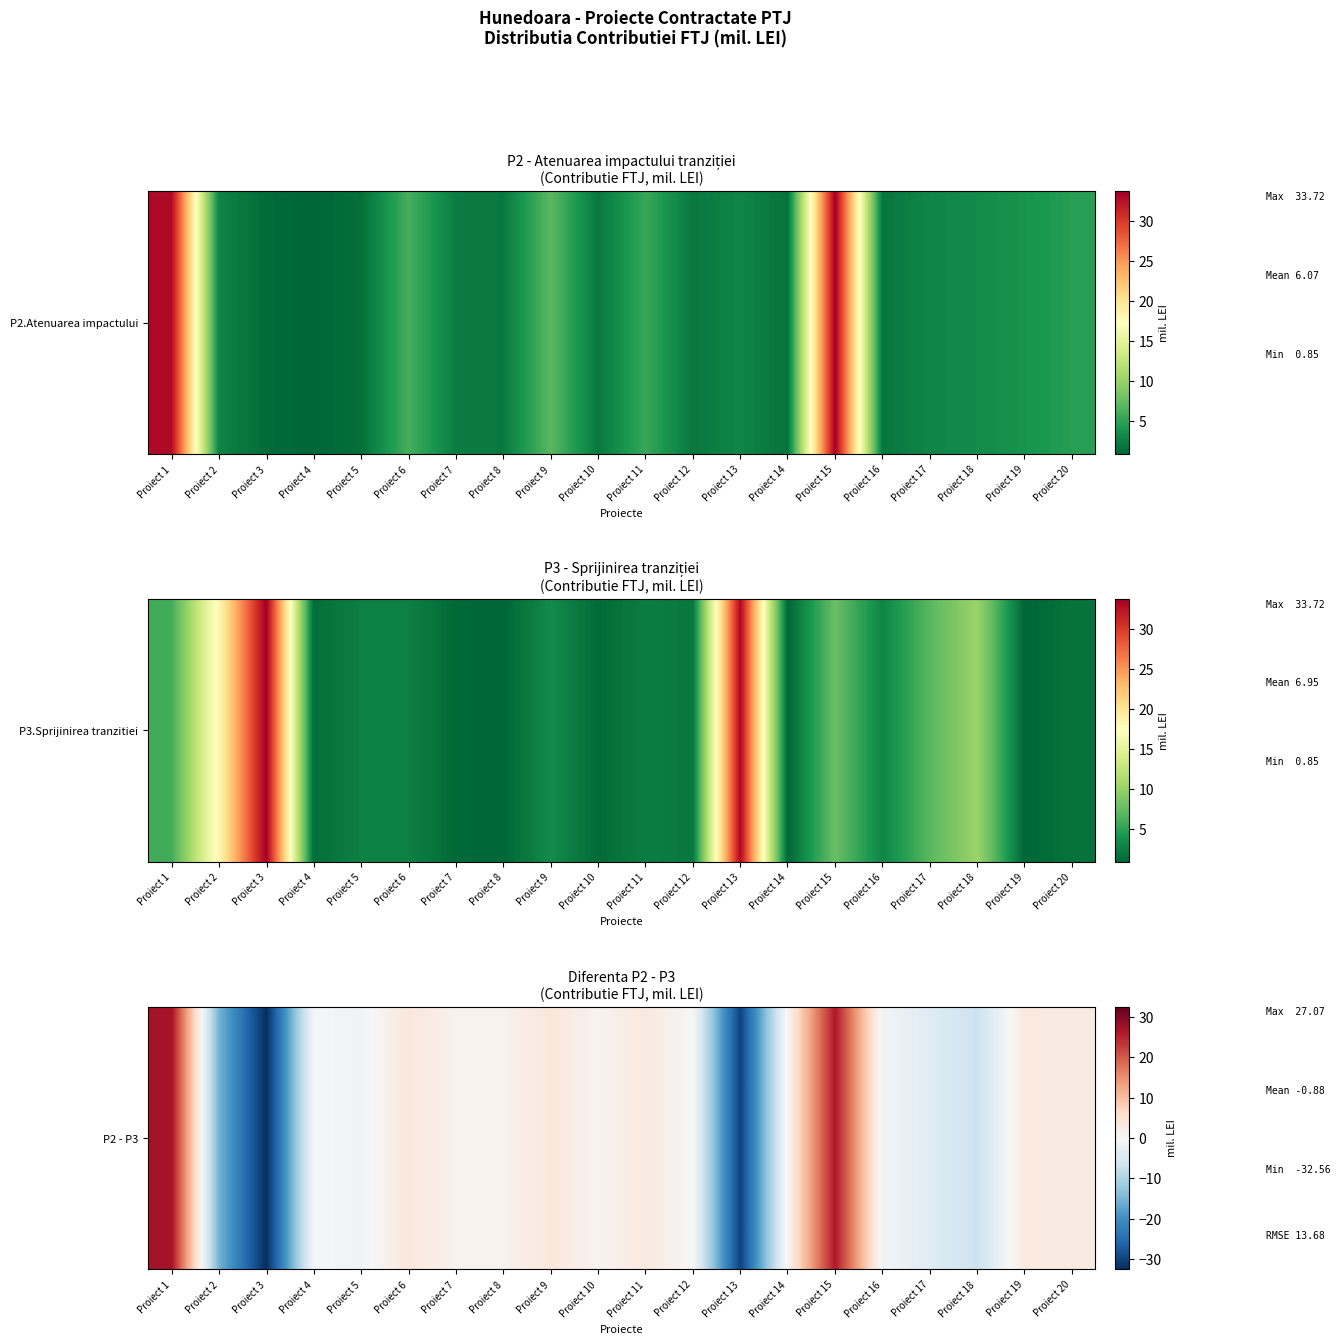

What is the change in value from Proiect 8 to Proiect 16?

-2.3